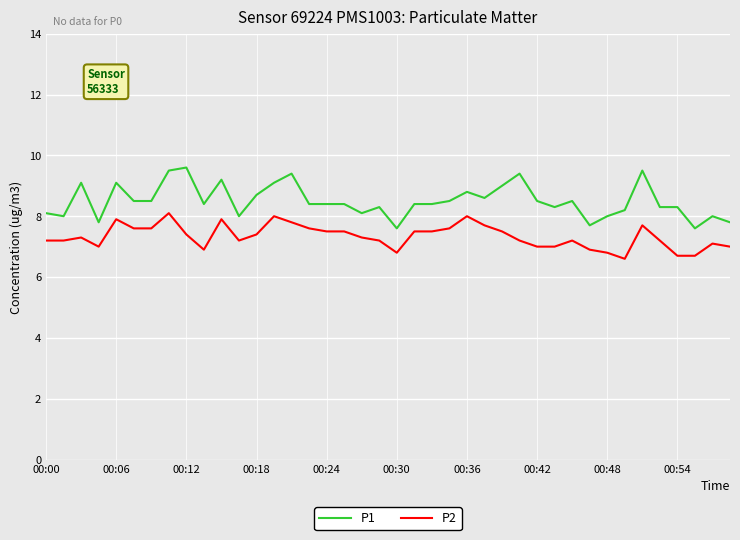

How many lines are shown in the chart?

2